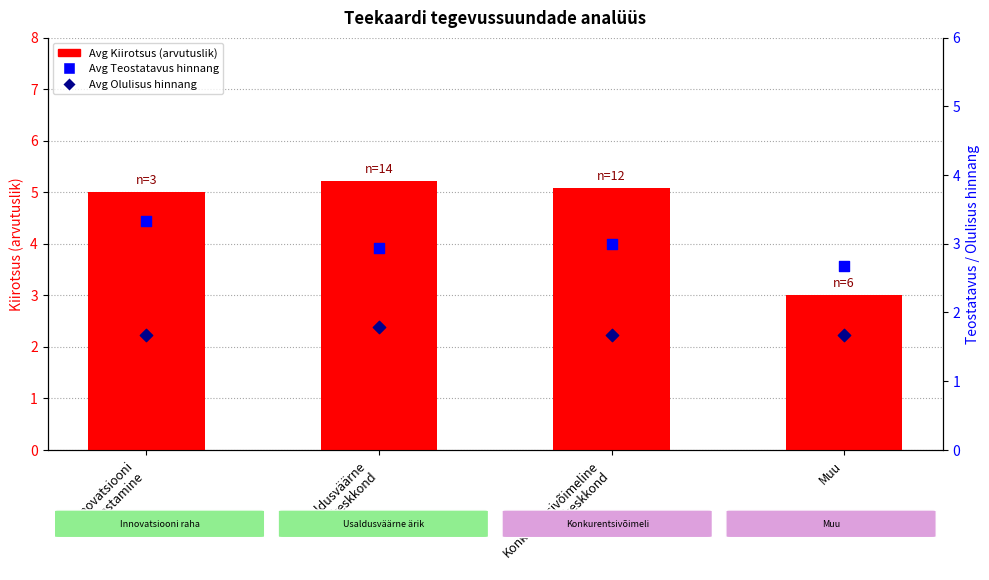

Which series has the widest spread of Y values?

Avg Kiirotsus (arvutuslik)